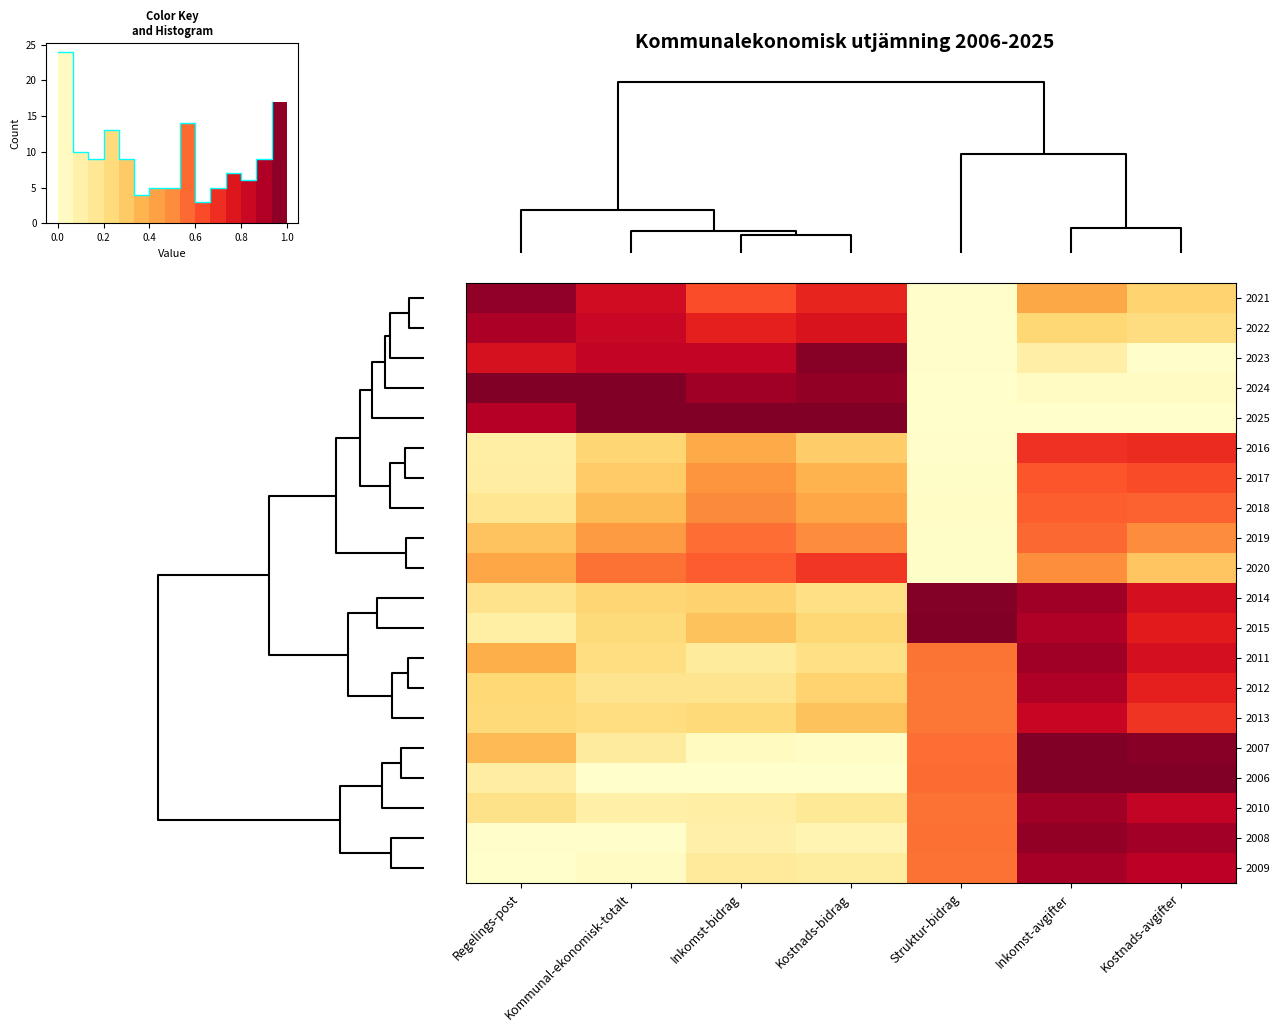

The value of row_4 at 5 is 0.4. True or false?

False